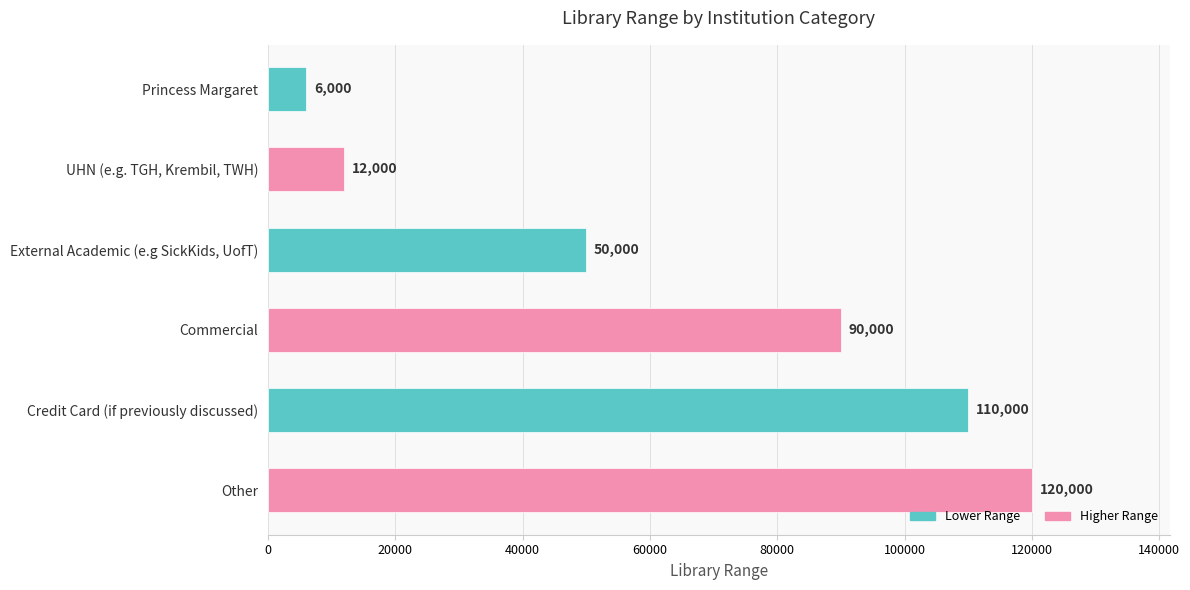

Reading top to bottom, list all the values displayed in this chart.

Princess Margaret=6000	UHN (e.g. TGH, Krembil, TWH)=12000	External Academic (e.g SickKids, UofT)=50000	Commercial=90000	Credit Card (if previously discussed)=110000	Other=120000